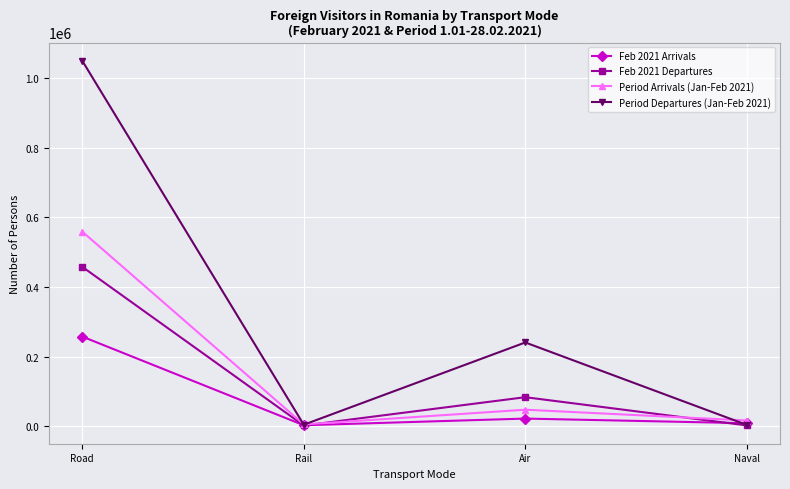

Is it true that Feb 2021 Arrivals equals 257288 at Road?

True